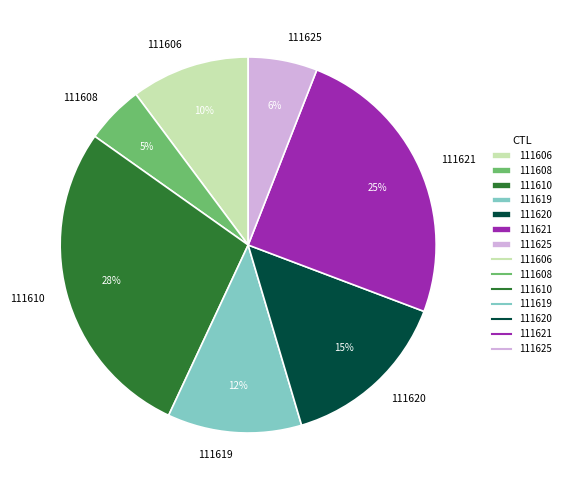

To the nearest percent, what is the difference between the largest and smallest slice percentages?

23%